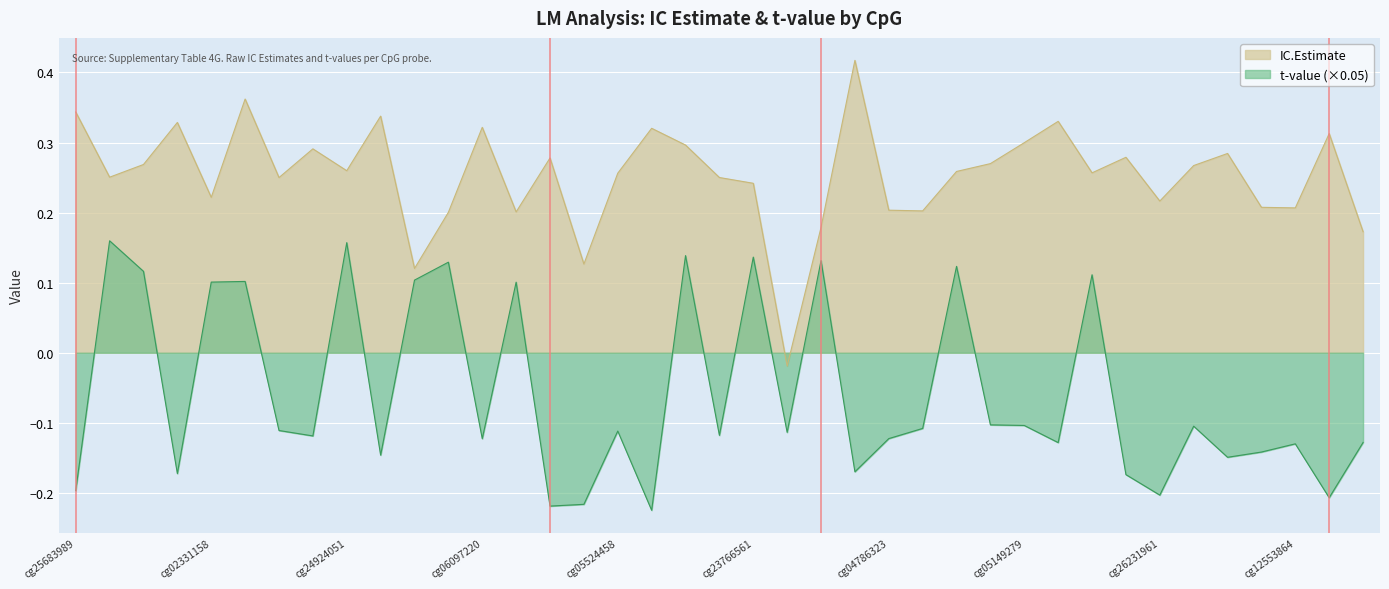

What is the label of the 17th point from the left?

cg05524458